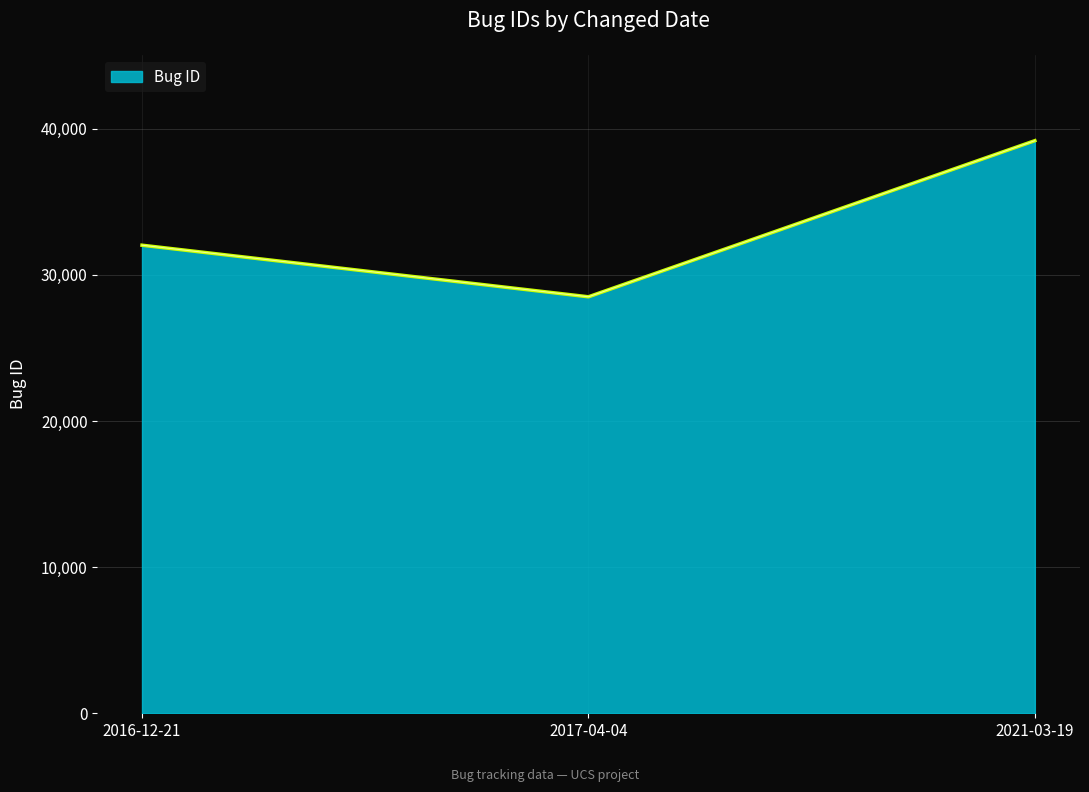

How many categories are shown in the chart?

3